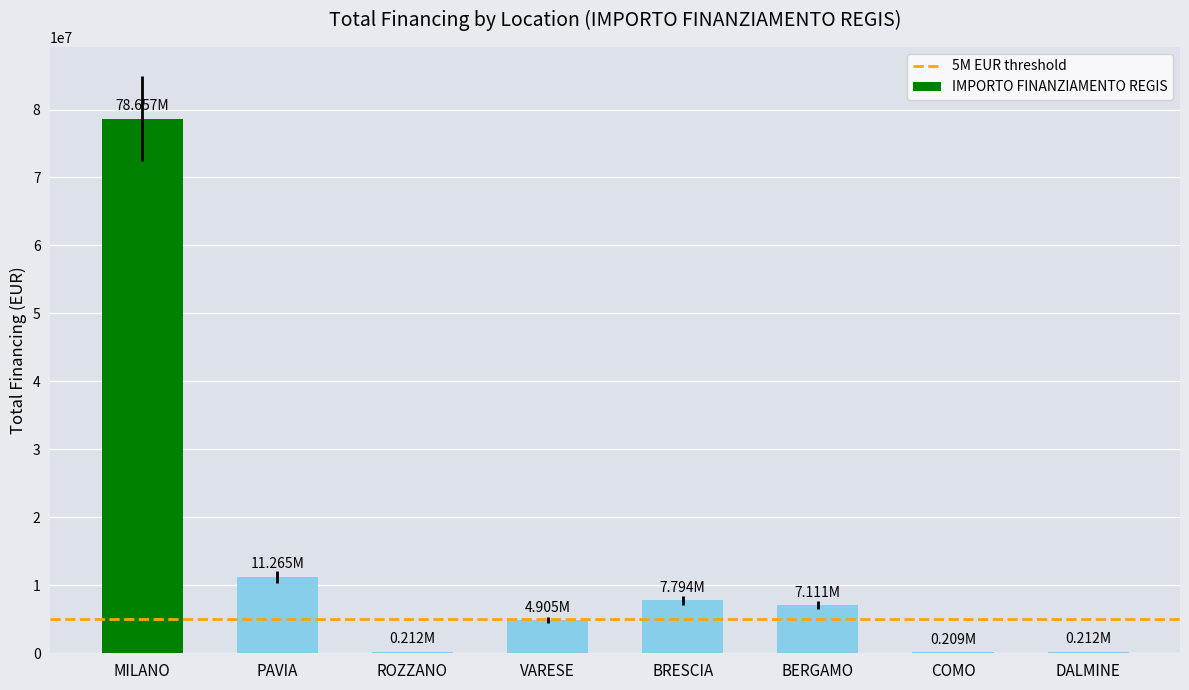

Which label corresponds to the largest value in the chart?

MILANO